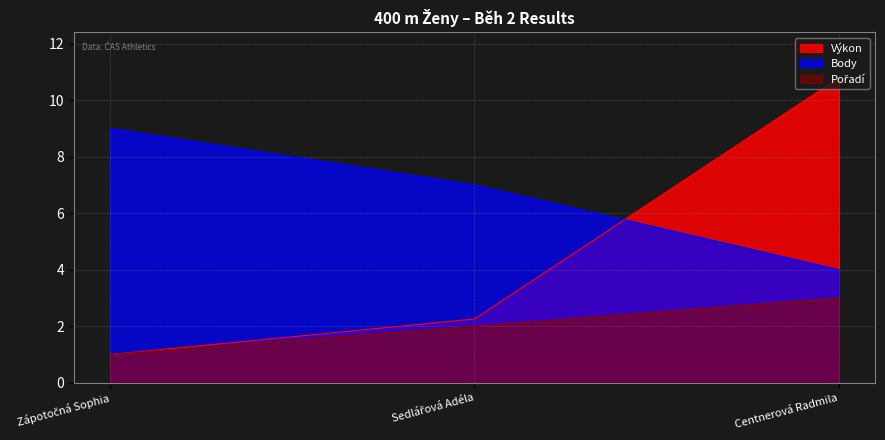

True or false: Body has a value of 9.0 at Zápotočná Sophia.

True